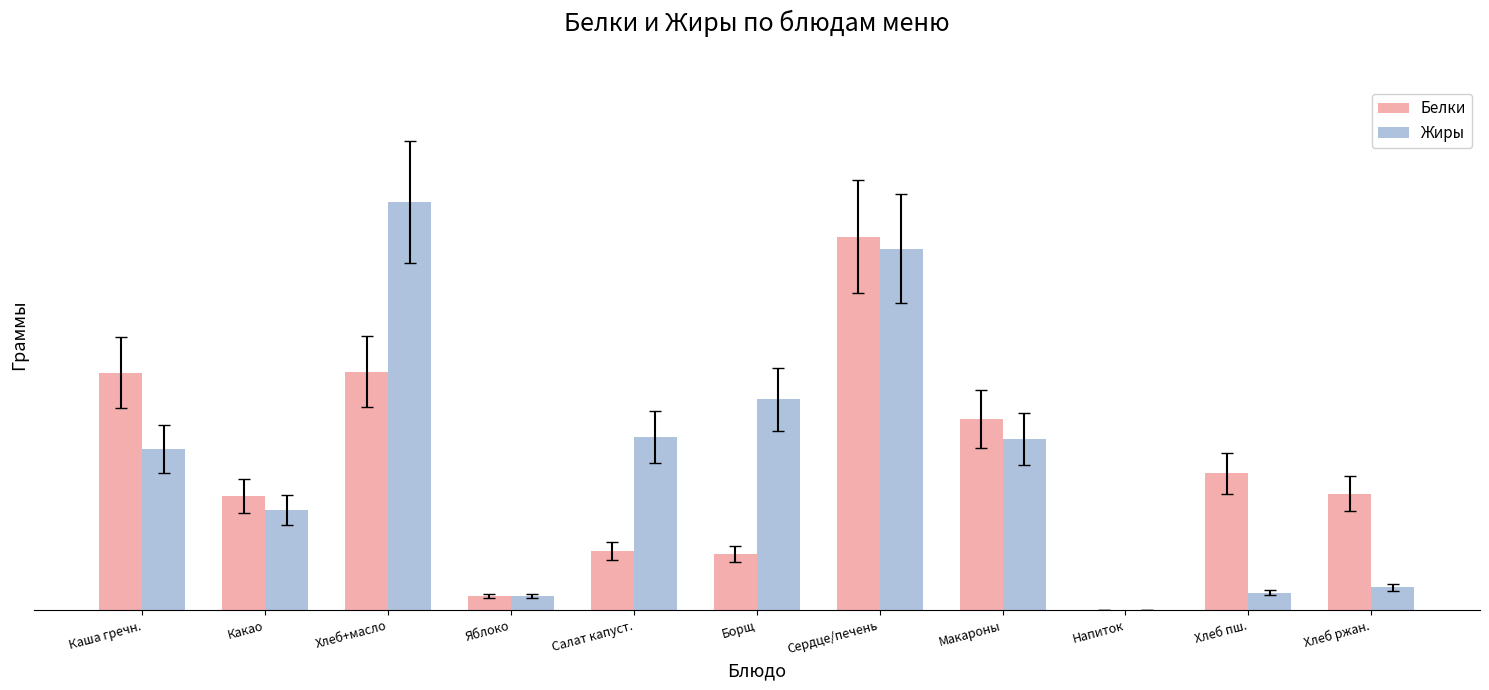

Are the bars horizontal?

No